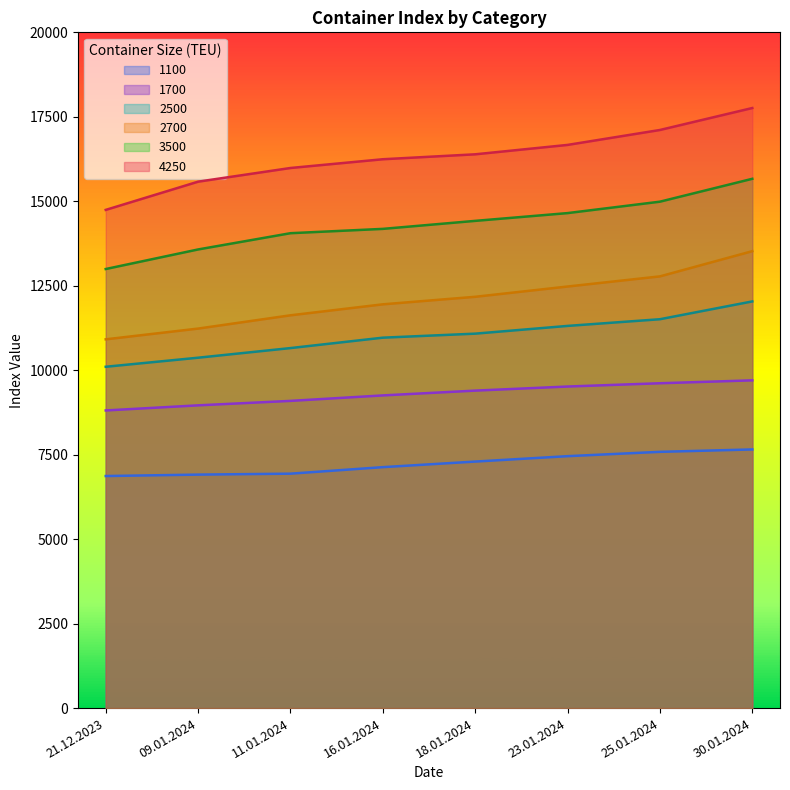

At how many categories does at least one series exceed 14971?

7